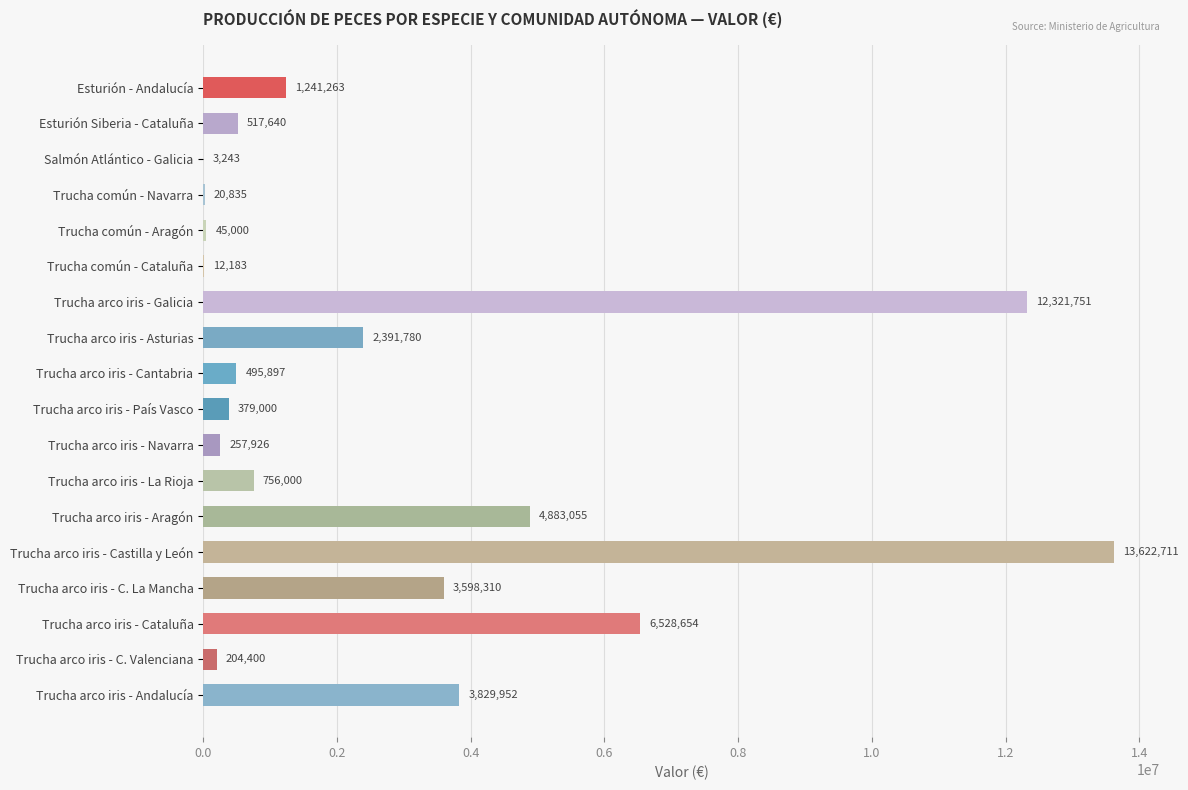

Is it true that the value at Trucha arco iris - C. Valenciana is 204399.8?

True